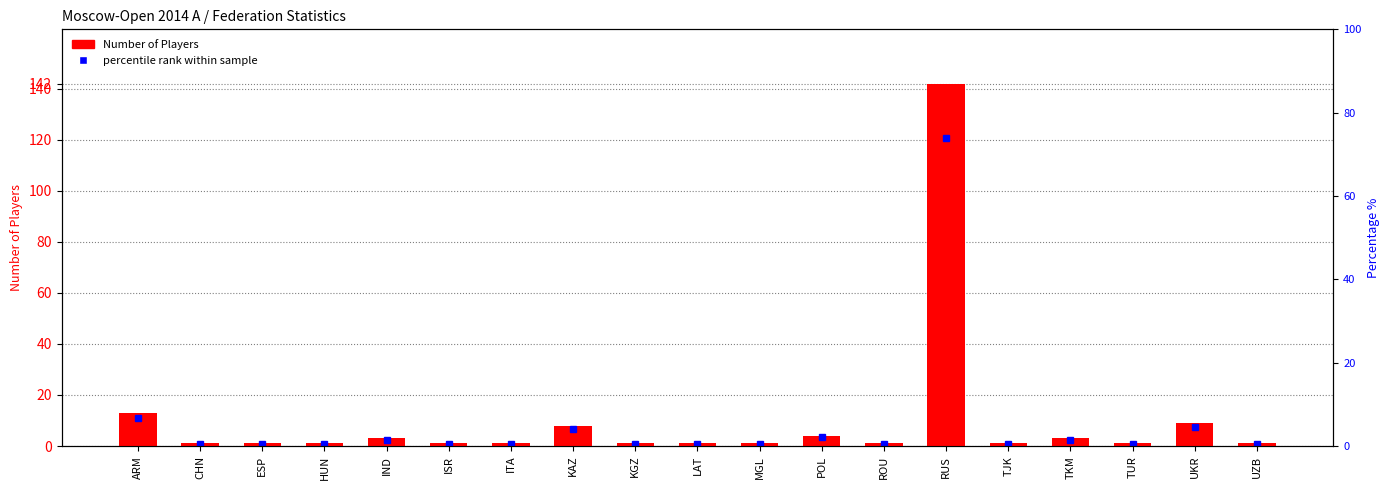

Which label corresponds to the smallest value in the chart?

CHN